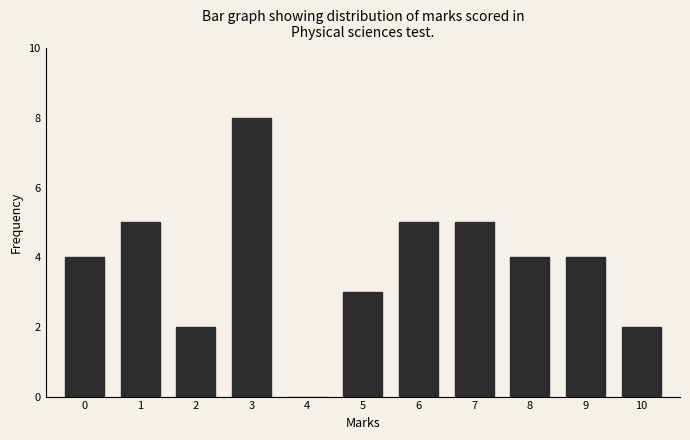

Reading right to left, list all the values displayed in this chart.

10=2	9=4	8=4	7=5	6=5	5=3	4=0	3=8	2=2	1=5	0=4